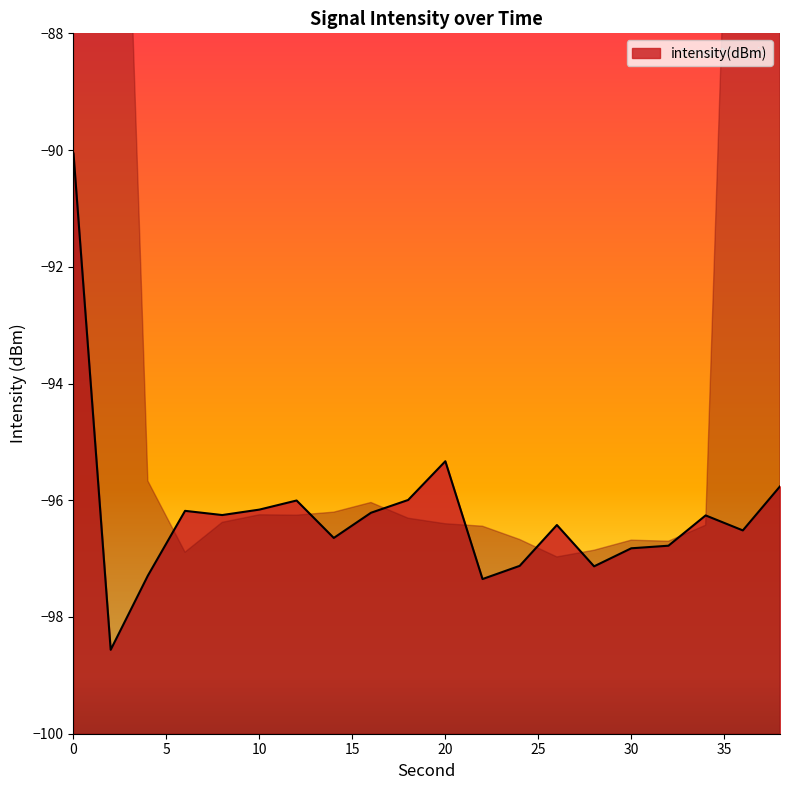

Is it true that the value at 18 is -168.5?

False